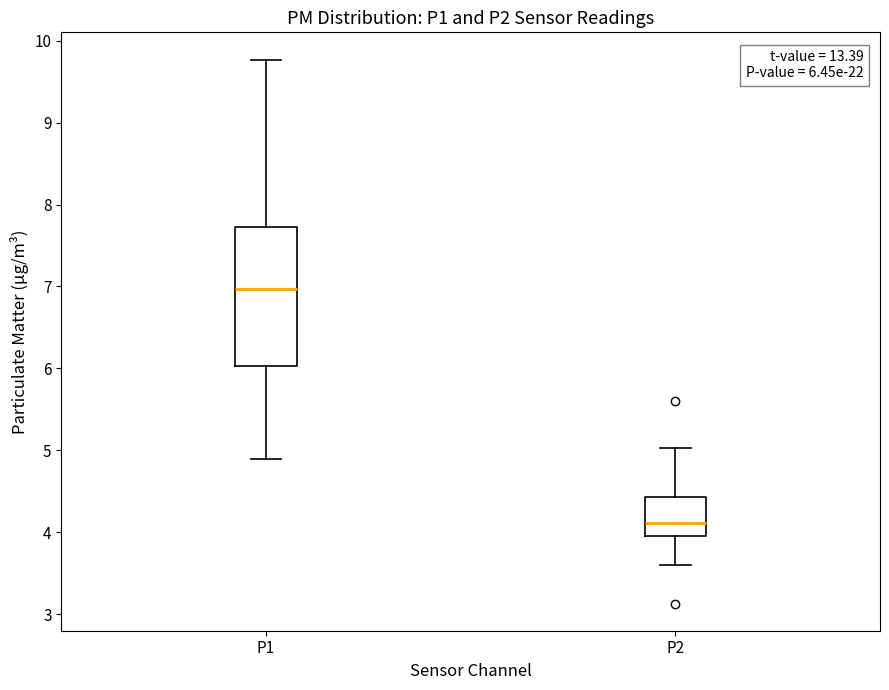

Which box's median line is the lowest?

P2